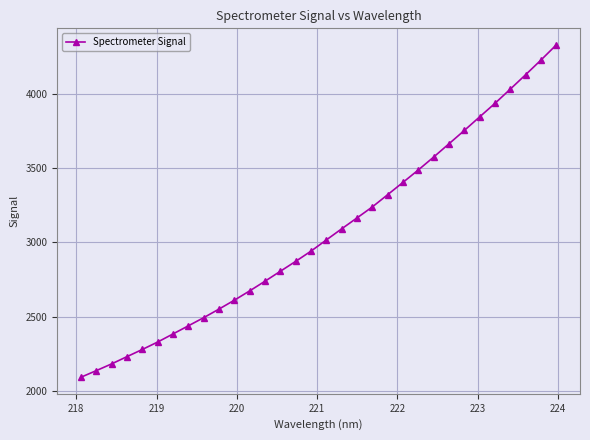

What is the value of the 9th point from the left?

2492.9